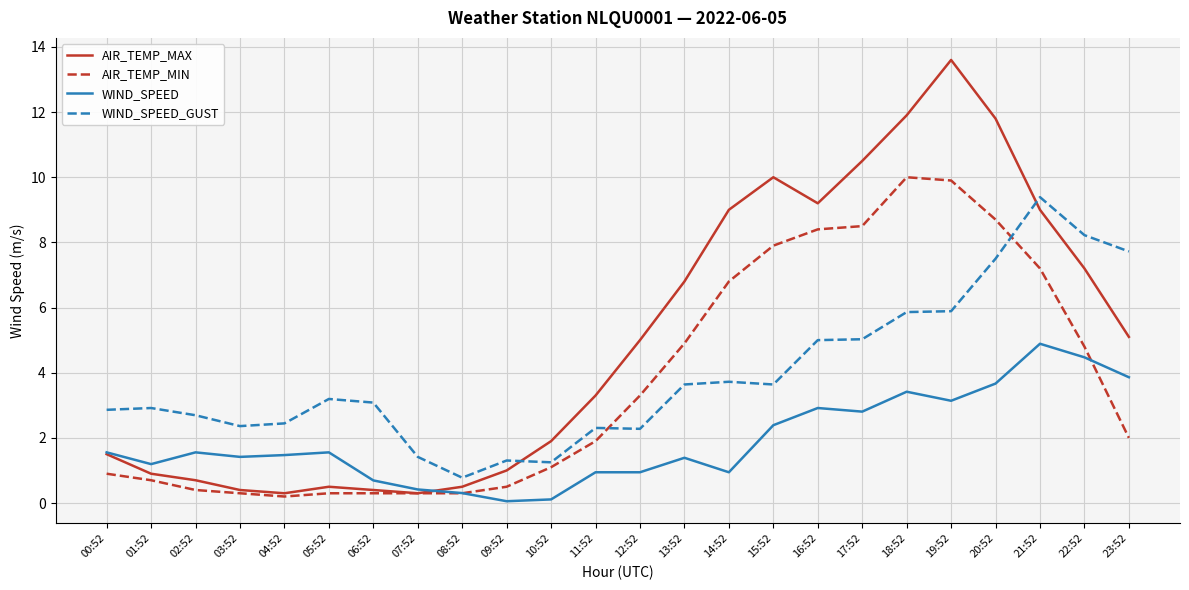

What value does the AIR_TEMP_MIN series have at 21:52?

7.2